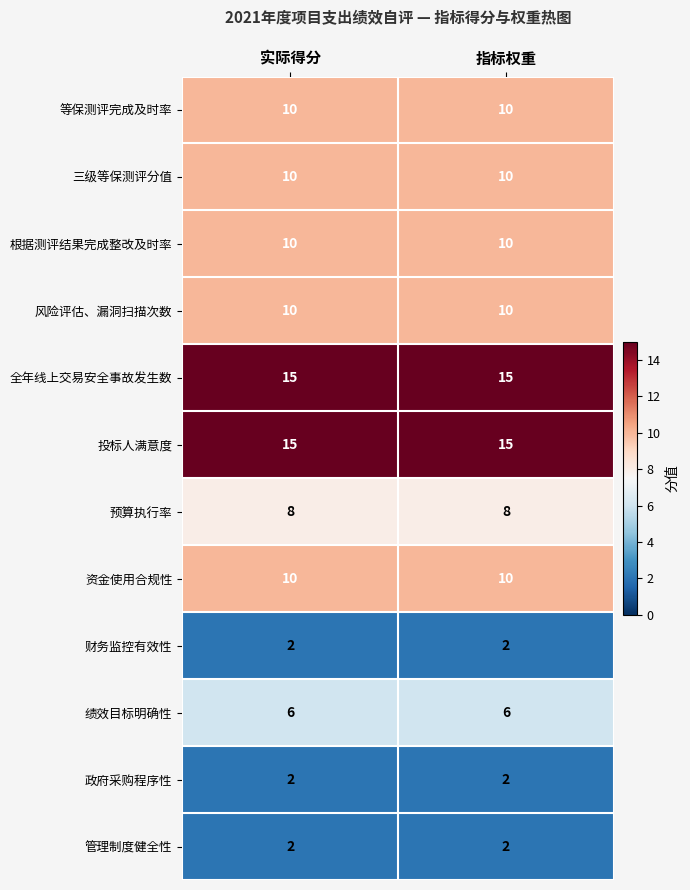

What is the sum of the 资金使用合规性 values at 指标权重 and 实际得分?

20